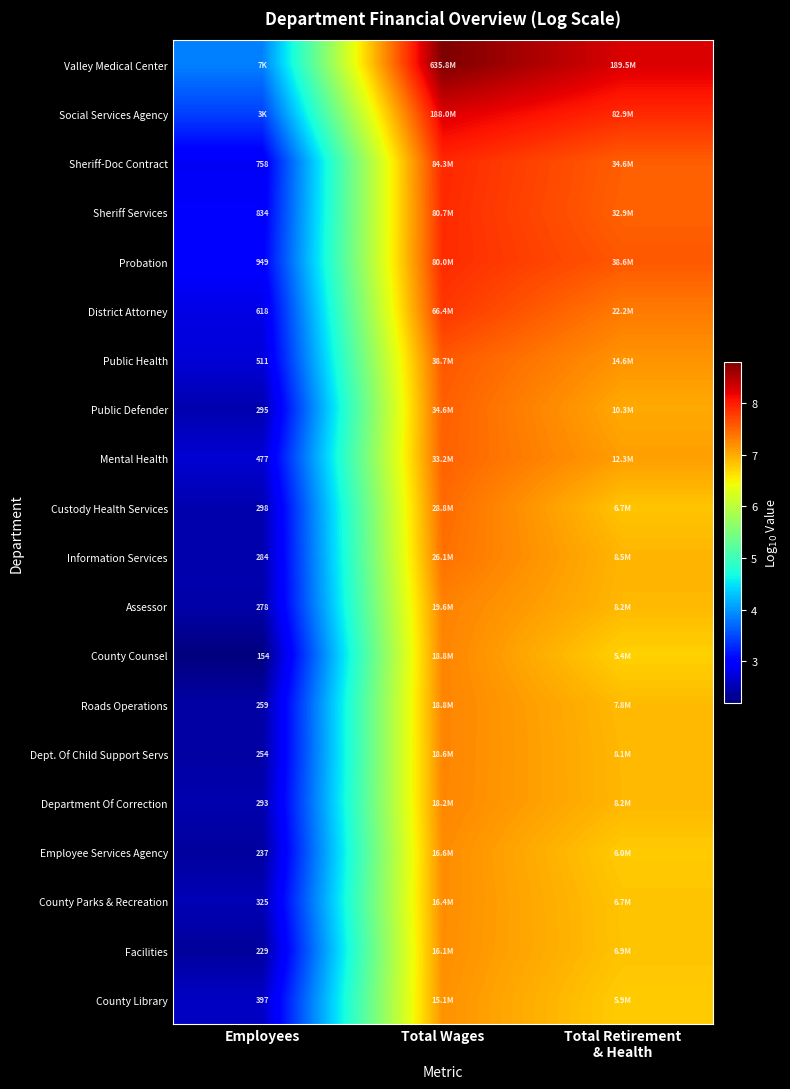

How many data points in Facilities are less than 6?

1